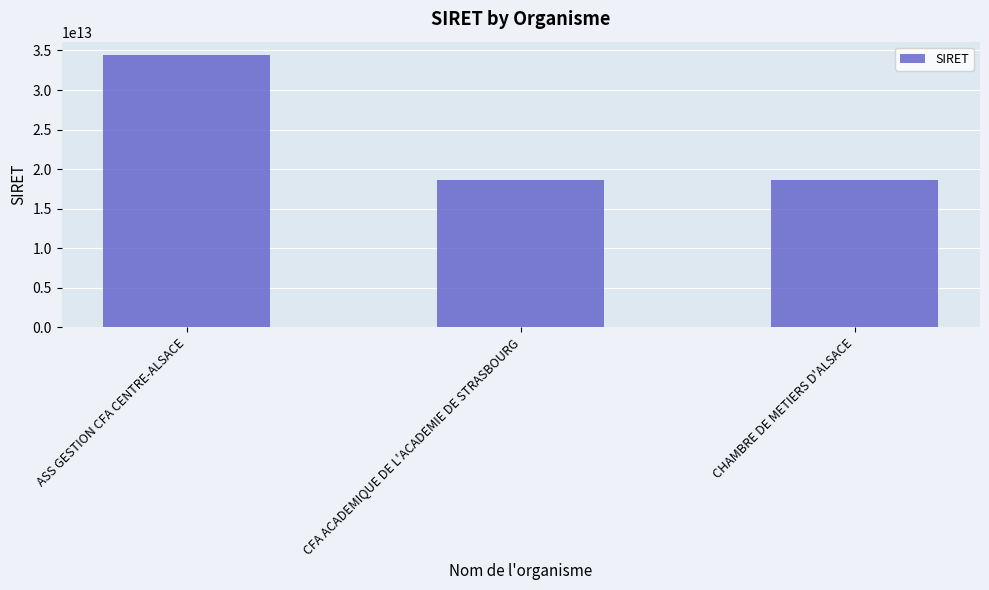

What is the difference between the values at CFA ACADEMIQUE DE L'ACADEMIE DE STRASBOURG and ASS GESTION CFA CENTRE-ALSACE?

15724883699968